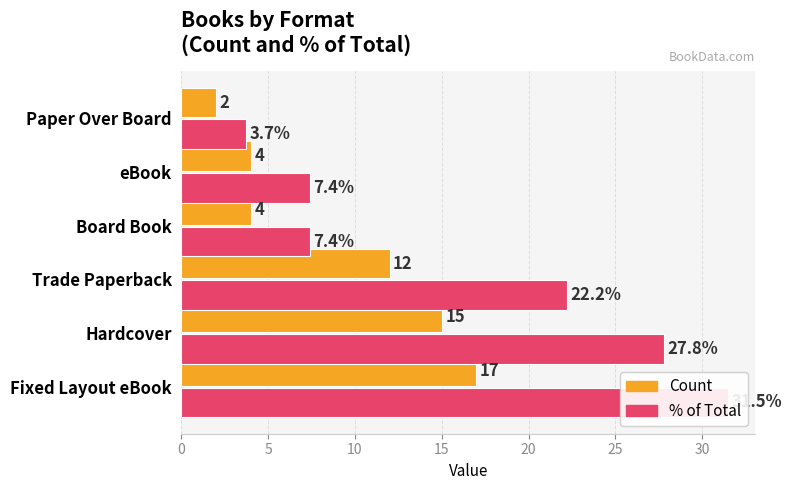

What is the difference between the maximum and minimum values in the % of Total series?

27.8